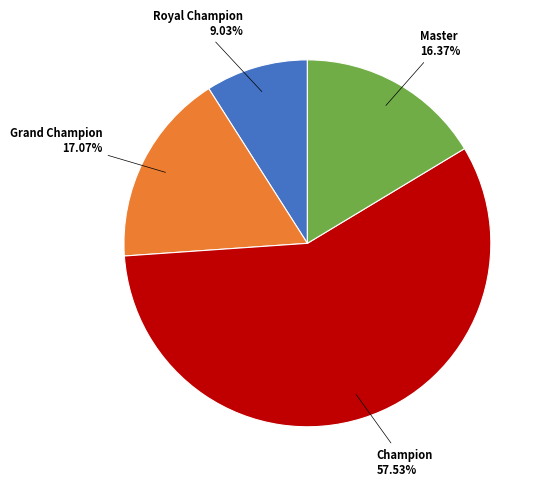

Does Champion account for over 50% of the chart?

Yes